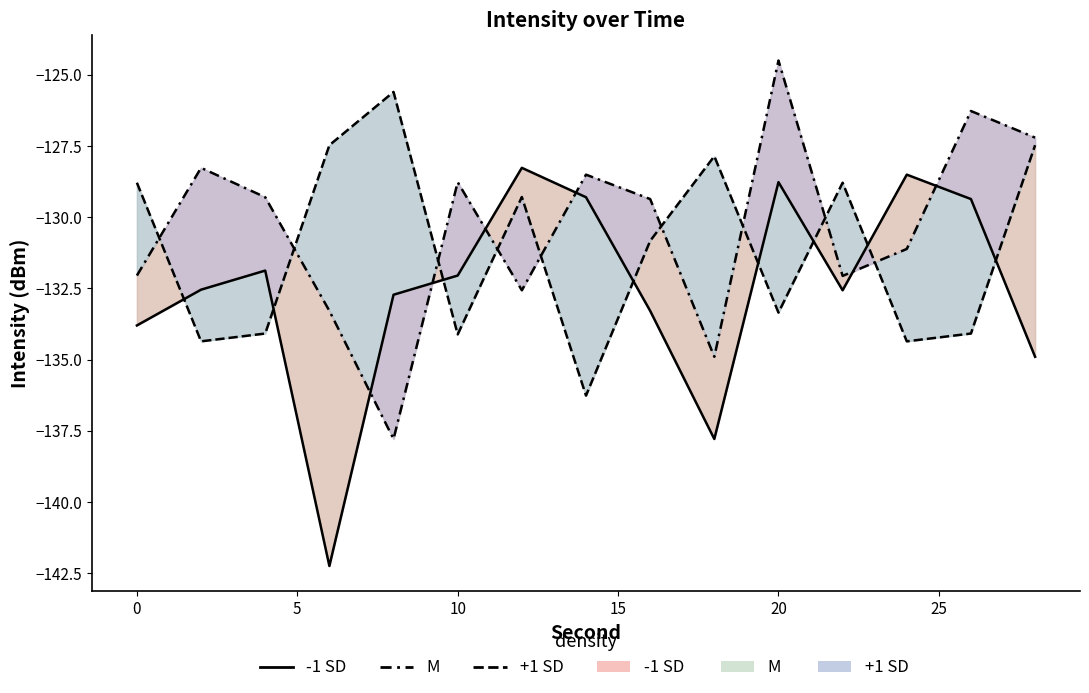

Which series has the widest spread of values?

-1 SD line